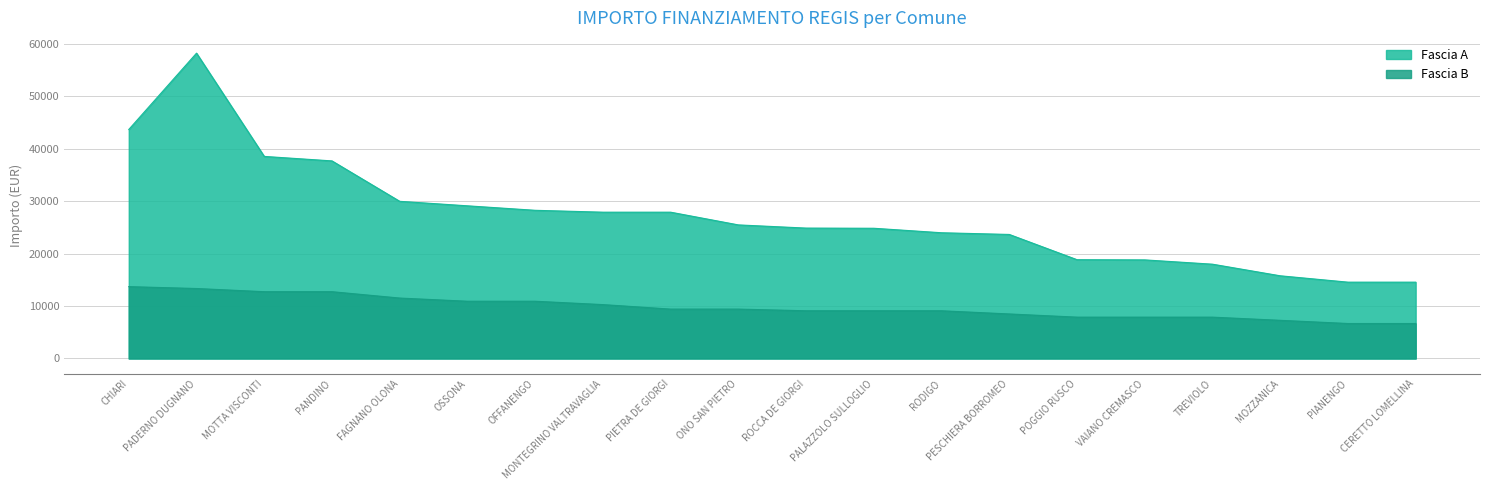

What is the difference between the maximum and minimum values in the Fascia B series?

7035